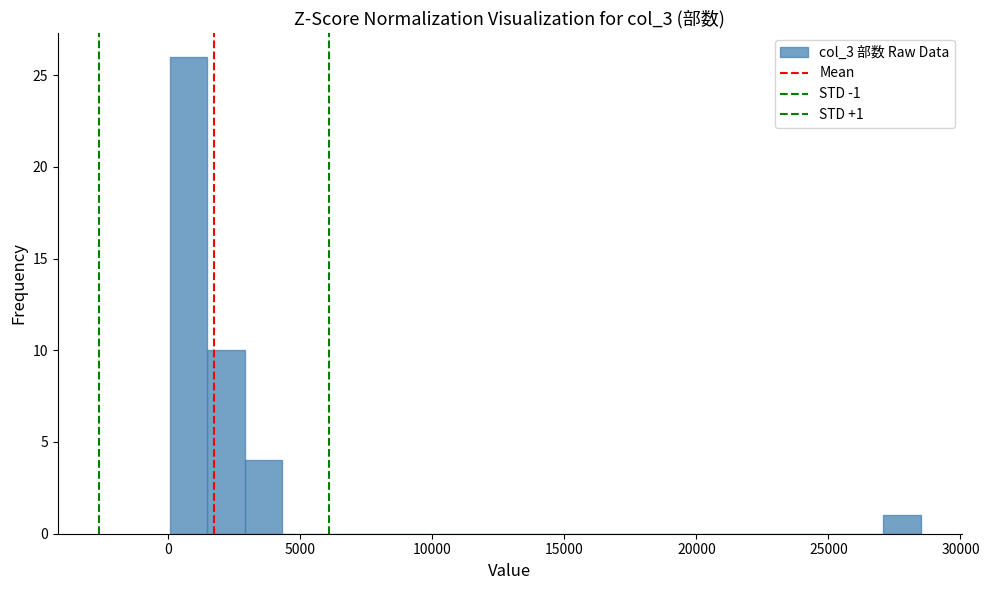

Read against the x-axis, roughly where is the centre of the tallest bar?

1000